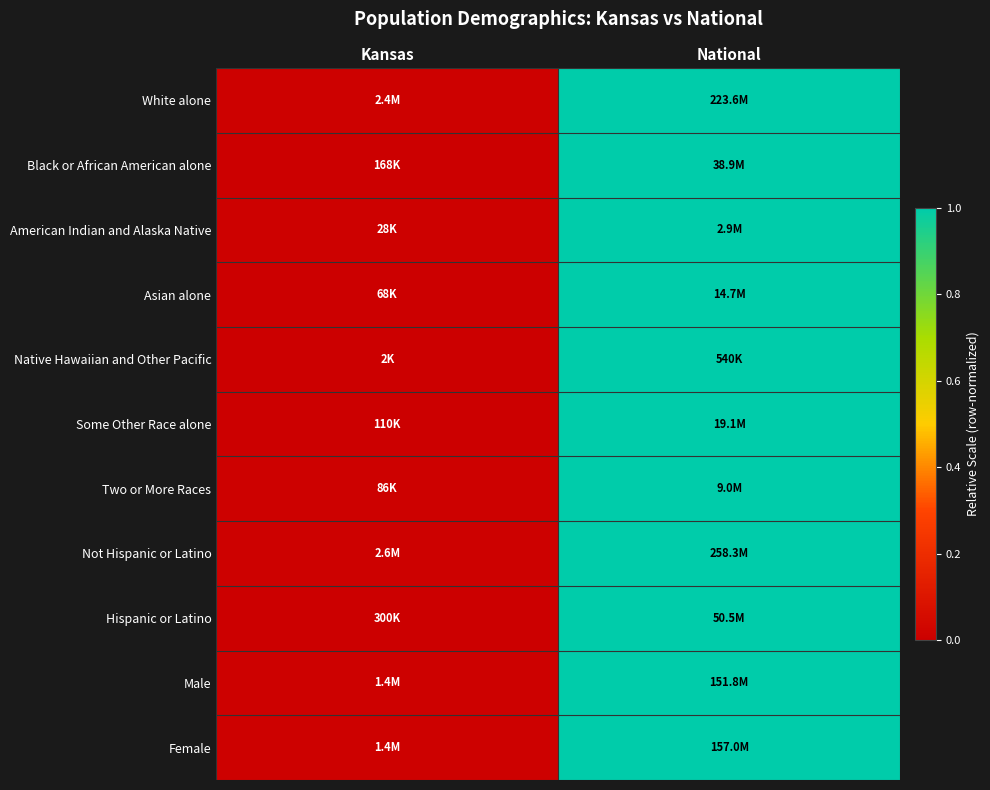

How many data points does each series have?

2